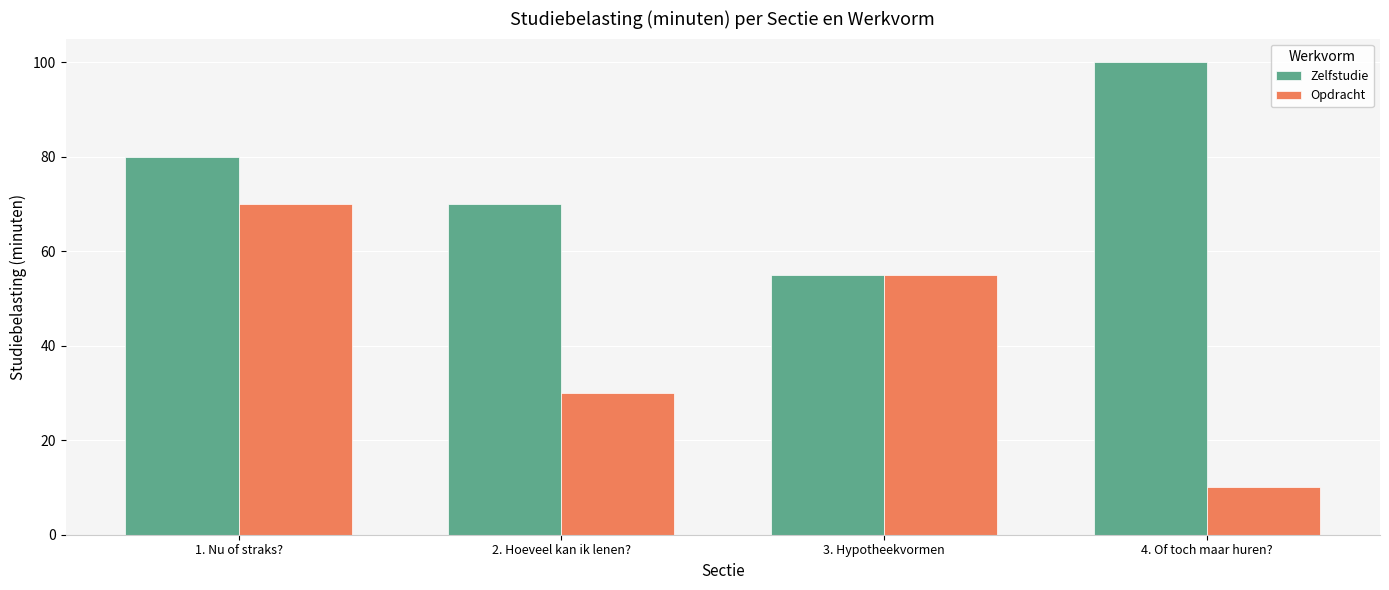

List the series in order of their peak value, highest first.

Zelfstudie, Opdracht